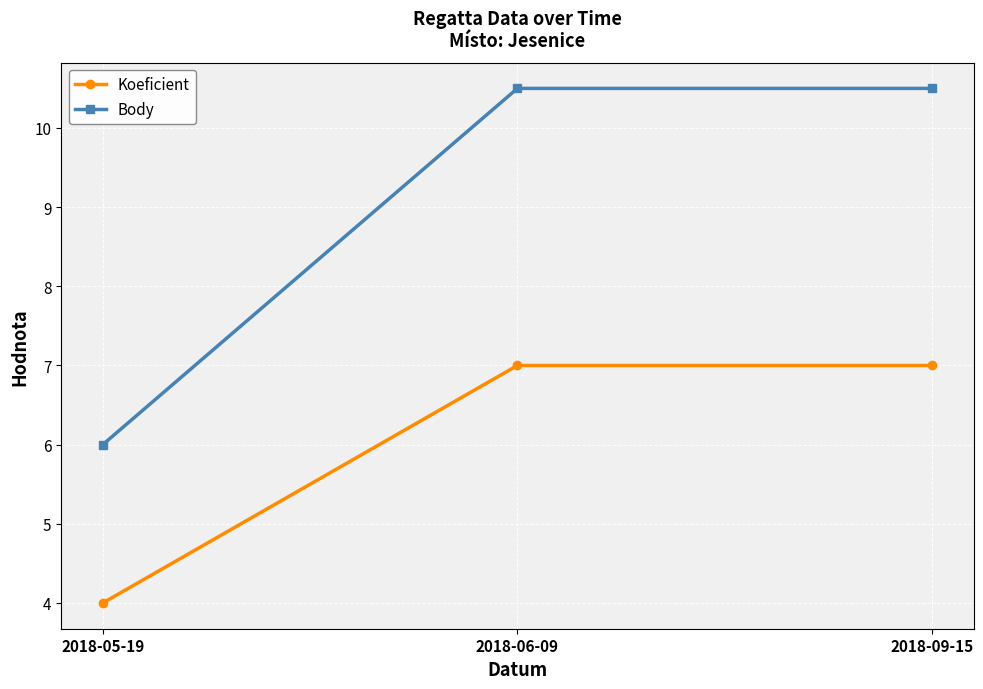

What is the total value across all series at 2018-09-15?

17.5